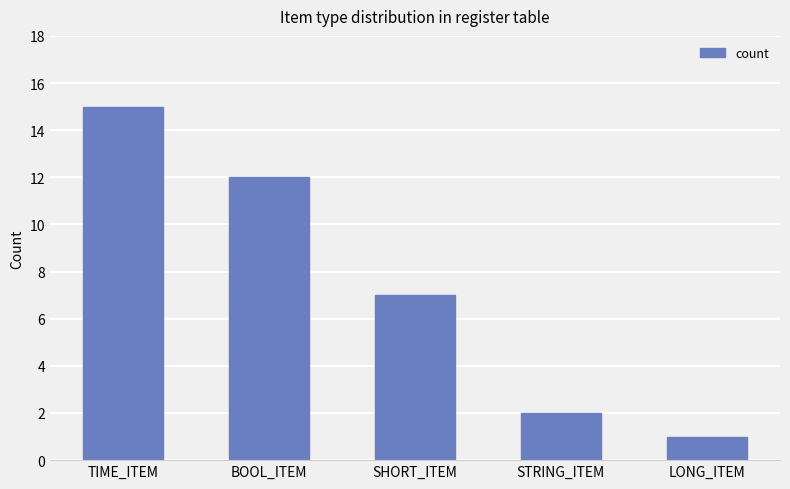

How many values are below 7?

2